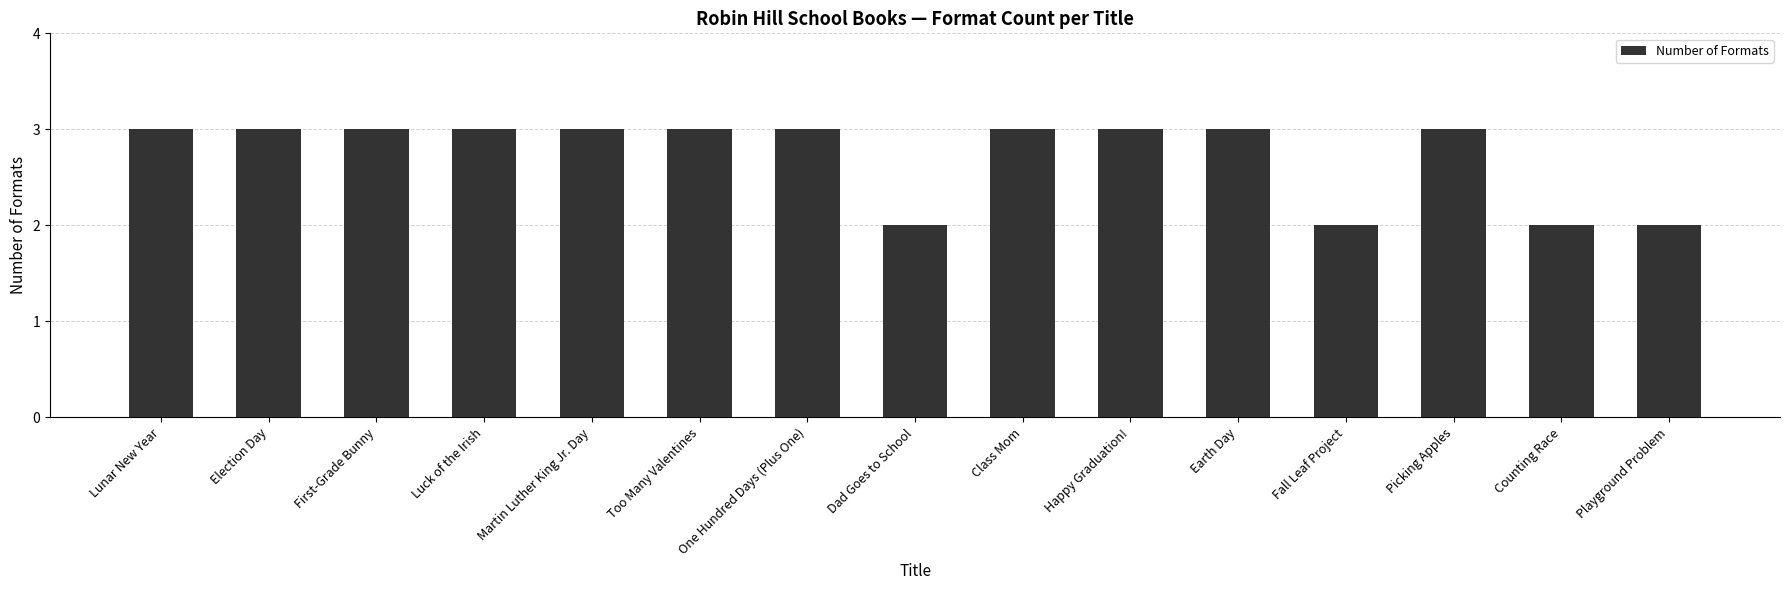

The value at Picking Apples is 3. True or false?

True